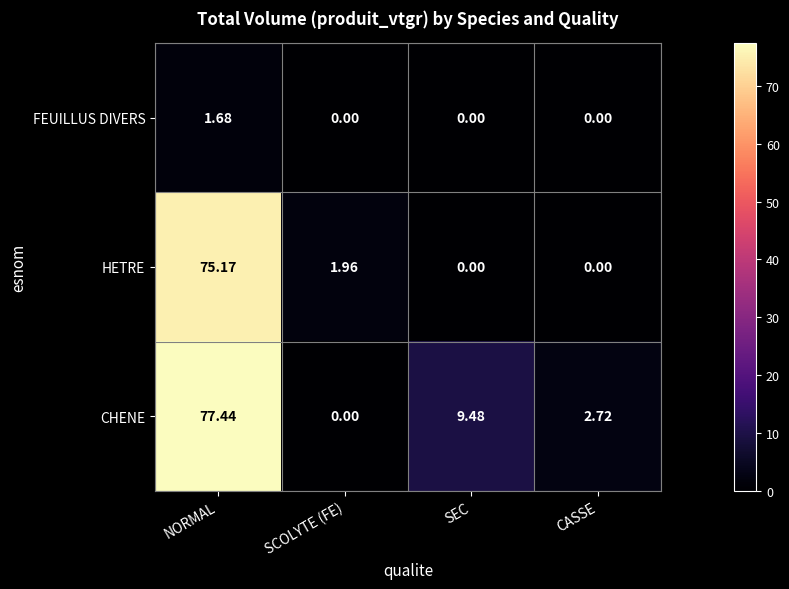

Rank the series by their maximum value, from lowest to highest.

FEUILLUS DIVERS, HETRE, CHENE